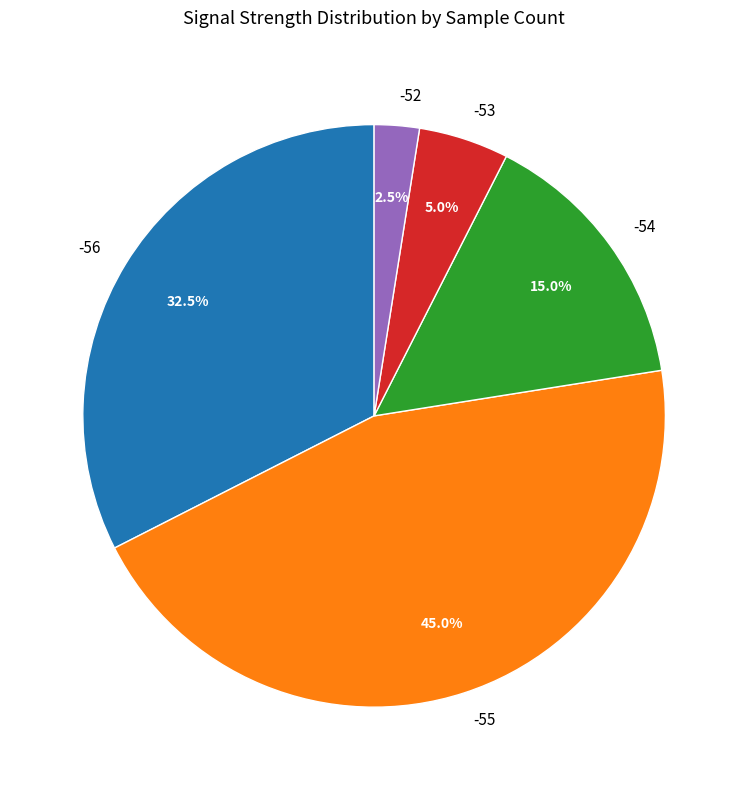

What percentage do -53 and -56 together represent?

37.5%